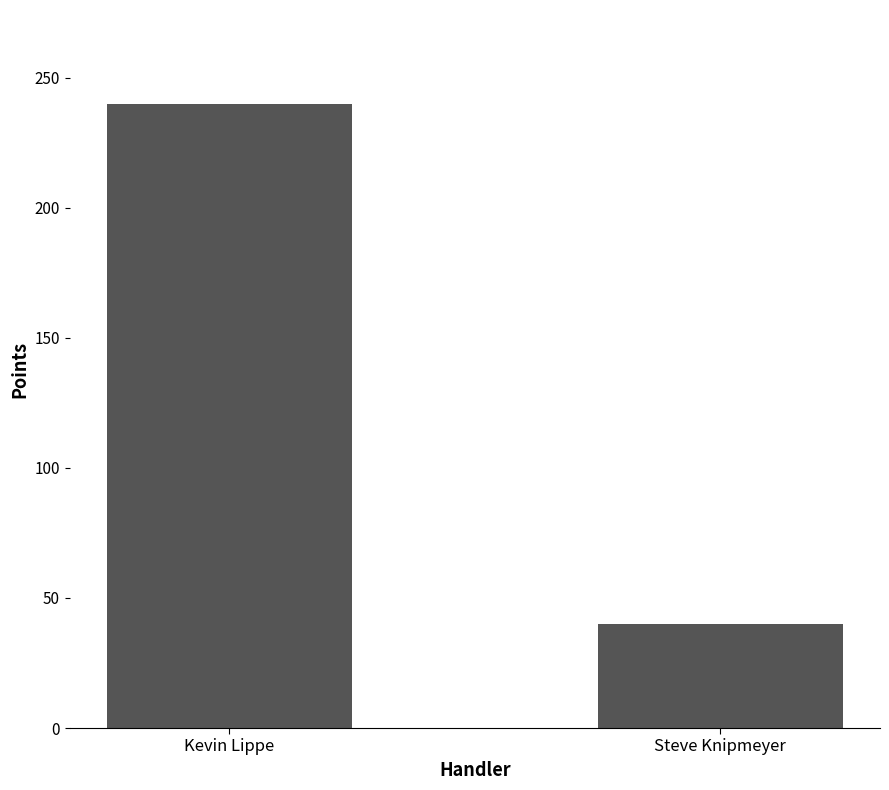

The value at Kevin Lippe is 95. True or false?

False